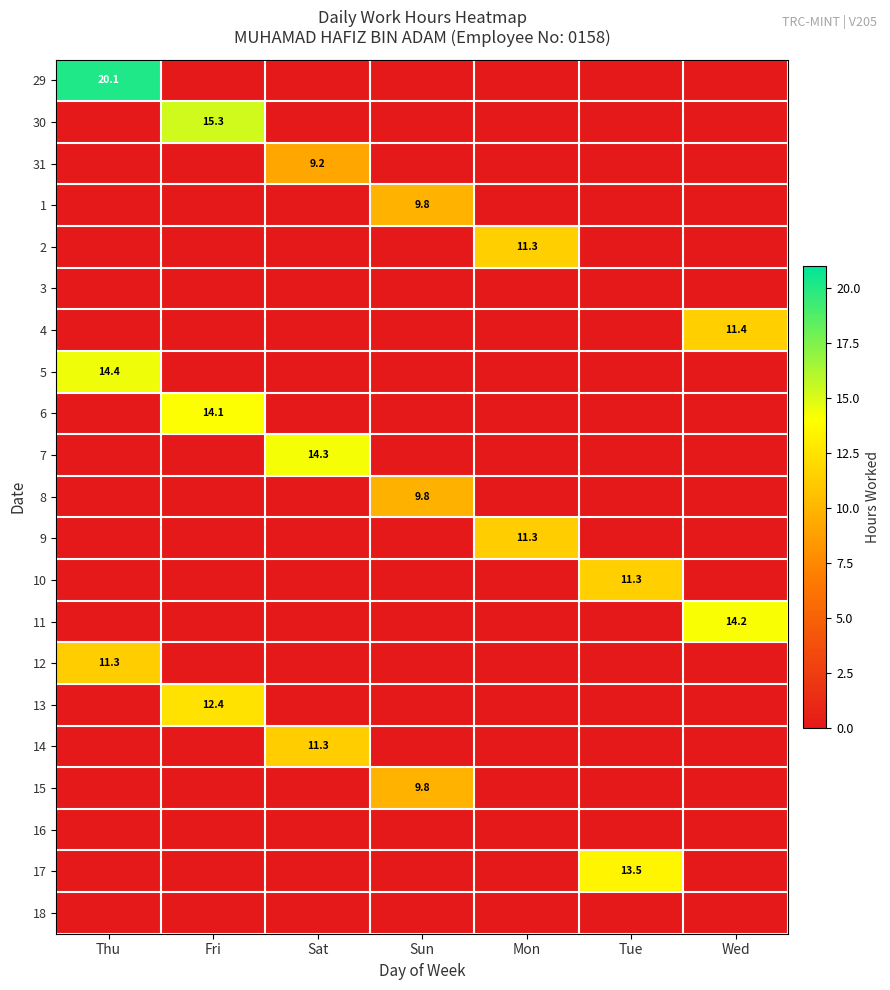

The value of 6 at Fri is 14.1. True or false?

True